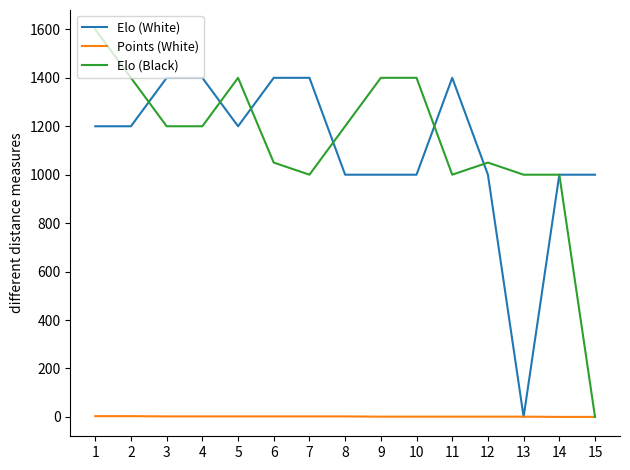

The Elo (Black) series shows 1400 at 10. True or false?

True